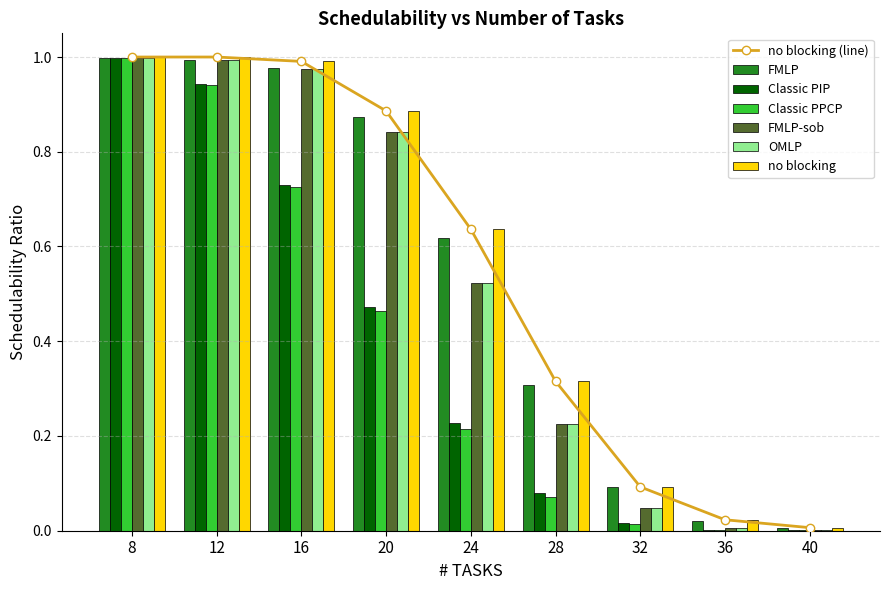

List the series in order of their peak value, lowest first.

FMLP, Classic PIP, Classic PPCP, FMLP-sob, OMLP, no blocking